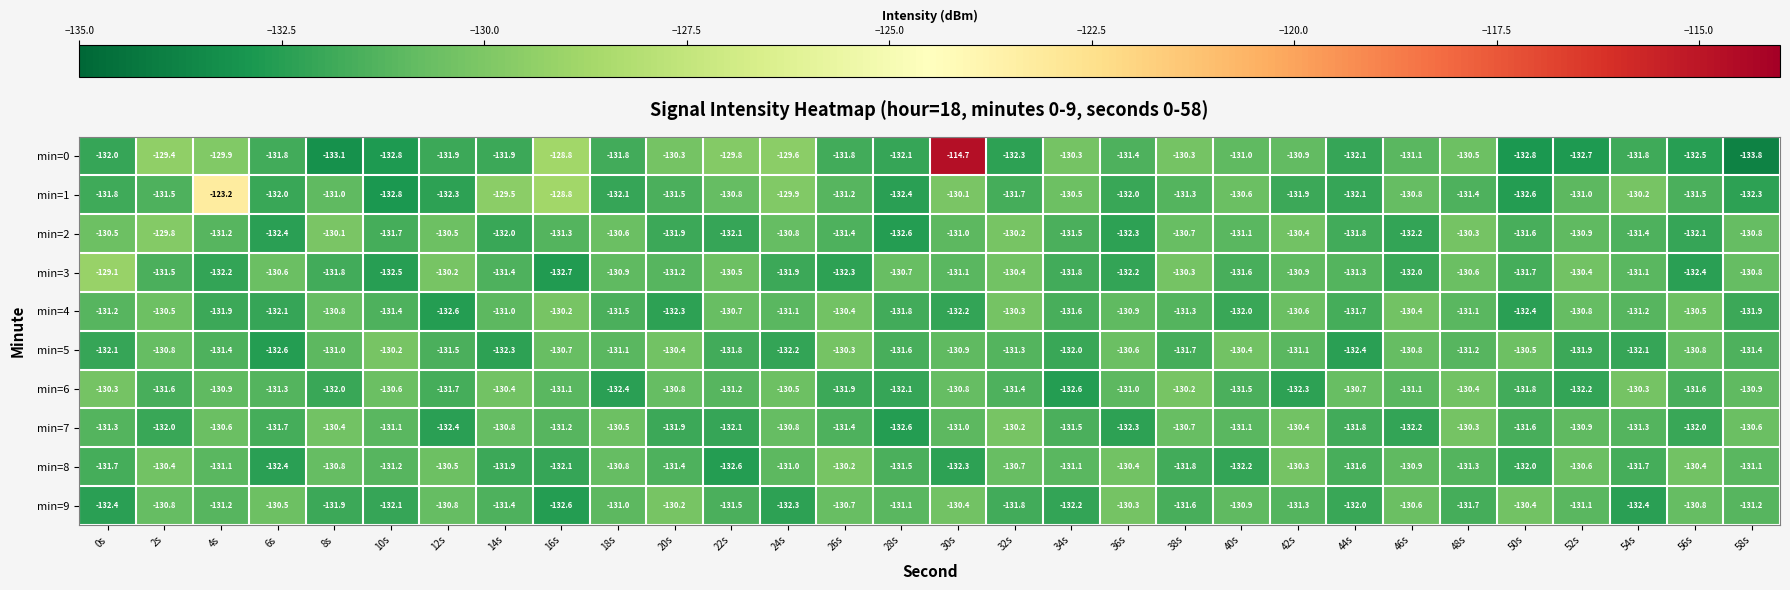

Is the value of min=1 at 6s greater than the value of min=8 at 20s?

No